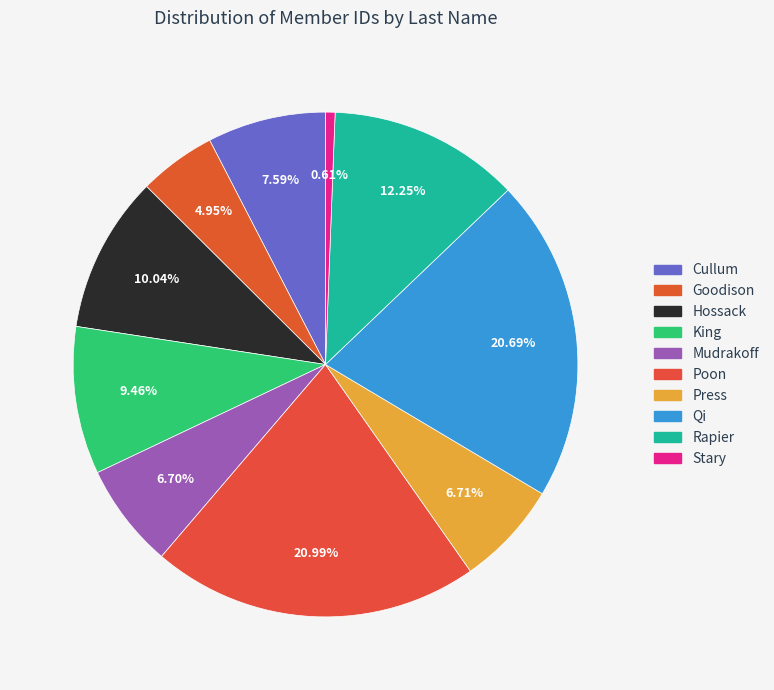

Rank the categories by value from highest to lowest.

Poon, Qi, Rapier, Hossack, King, Cullum, Press, Mudrakoff, Goodison, Stary